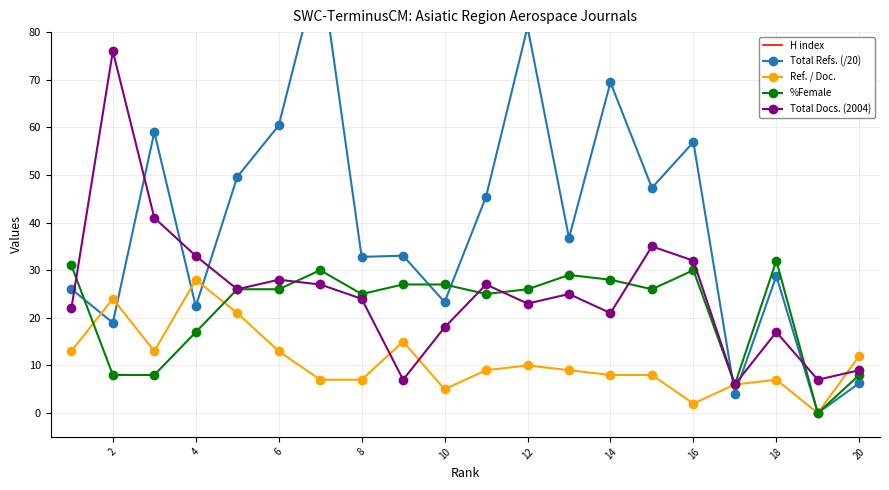

The %Female series shows 42 at 12. True or false?

False